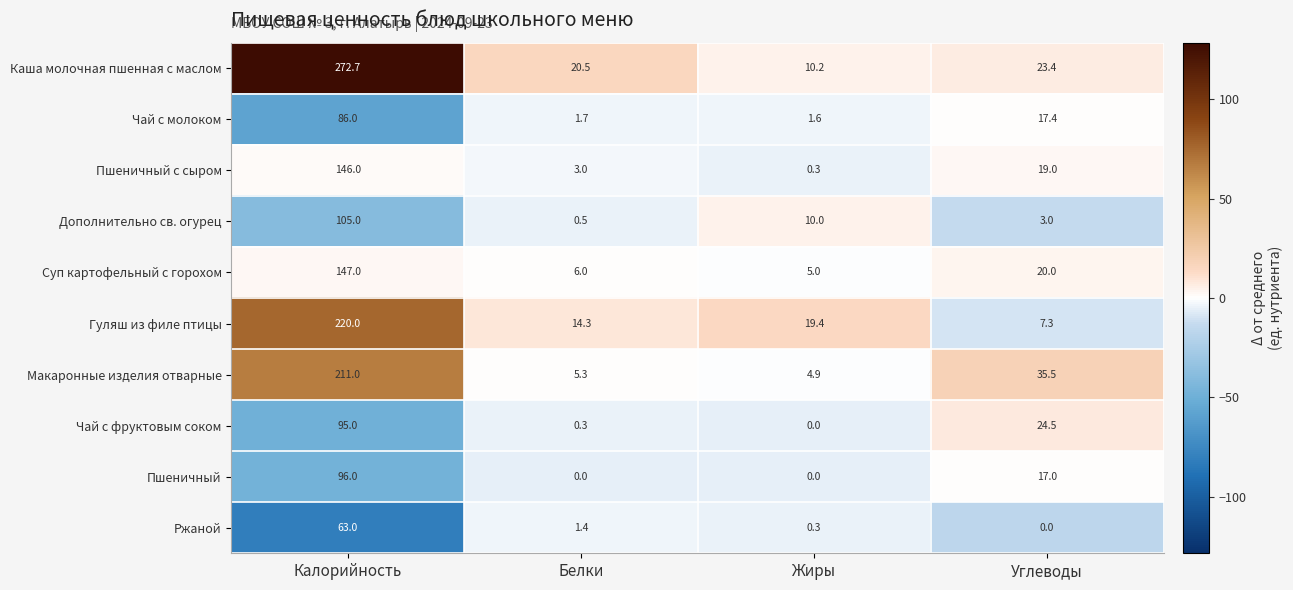

What is the difference between the maximum and second lowest values in the Суп картофельный с горохом series?

141.0